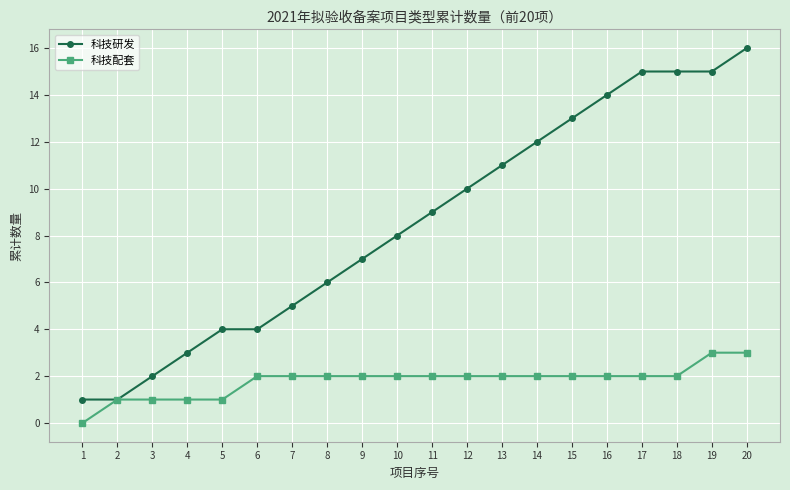

Which series has the largest total across all categories?

科技研发